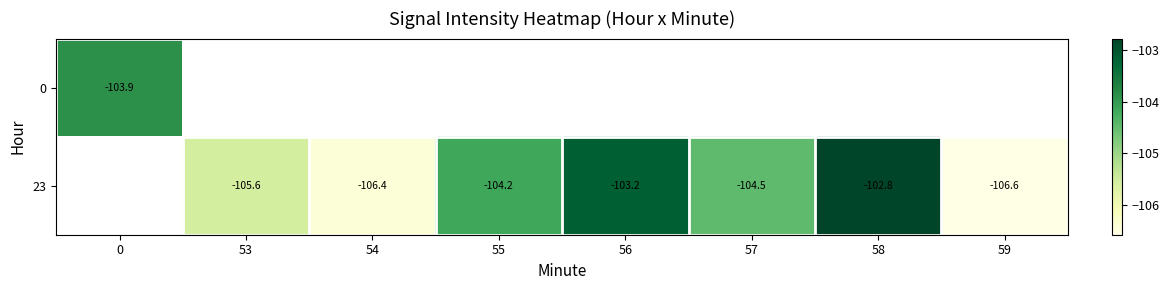

What is the minimum value for row_0?

-103.9